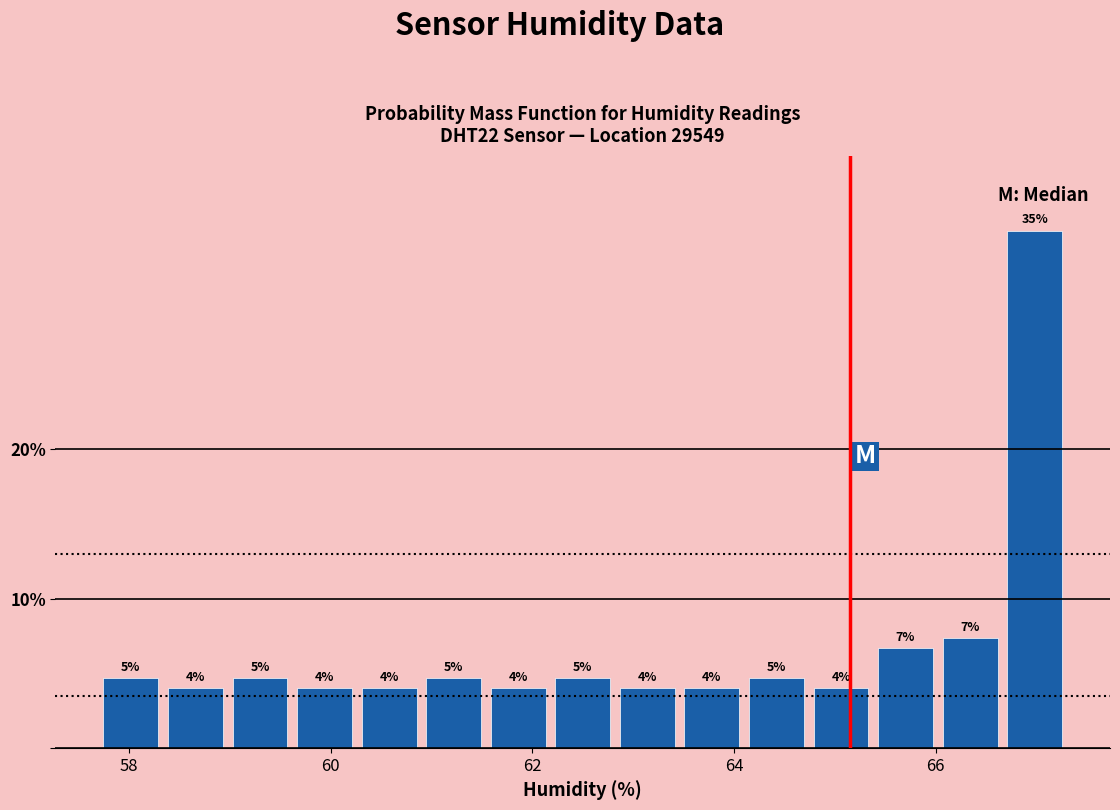

Read against the x-axis, roughly where is the centre of the tallest bar?

67.0